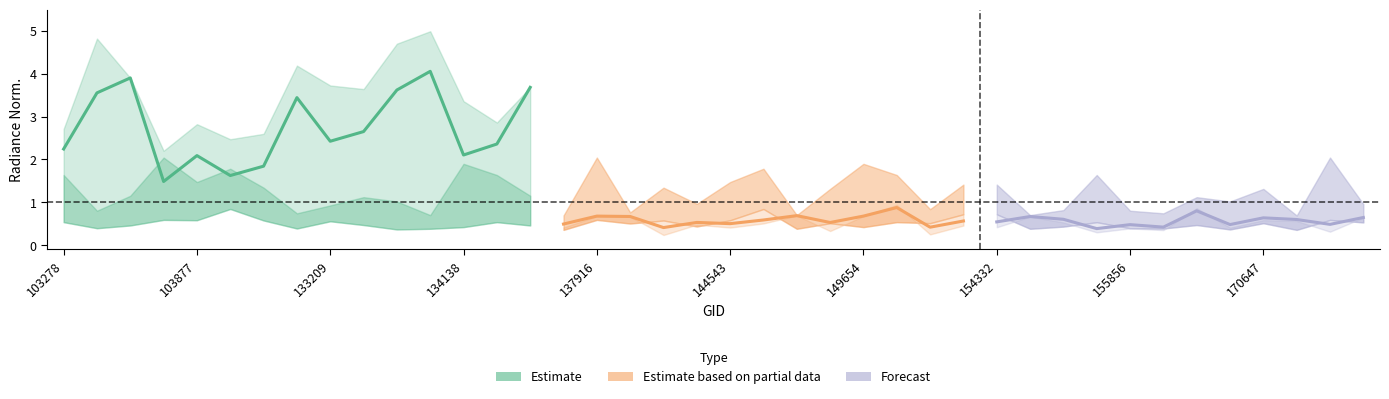

The value of dnbrad_q1 at 139283 is 0.6. True or false?

True